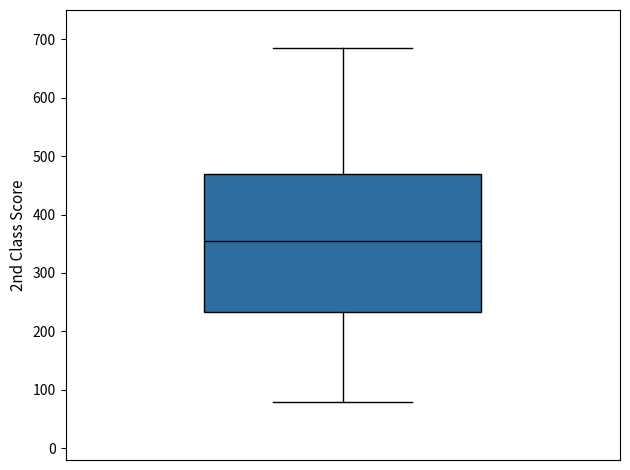

Transcribe this box plot: give where the median line is, the range the box spans, and where the two whiskers end, as read against the y-axis. The values are not printed on the chart, so give them approximately, as read against the axis.

median 360, box 230 to 470, whiskers 80 to 690